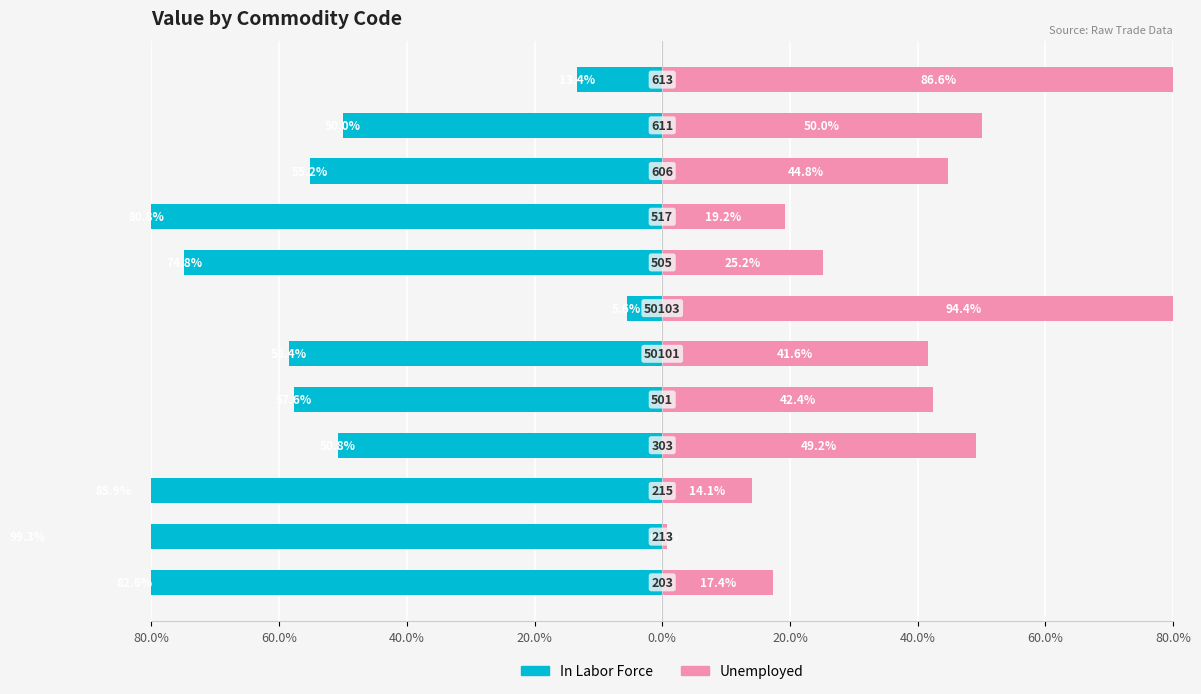

What are all the series names shown in the legend?

In Labor Force, Unemployed